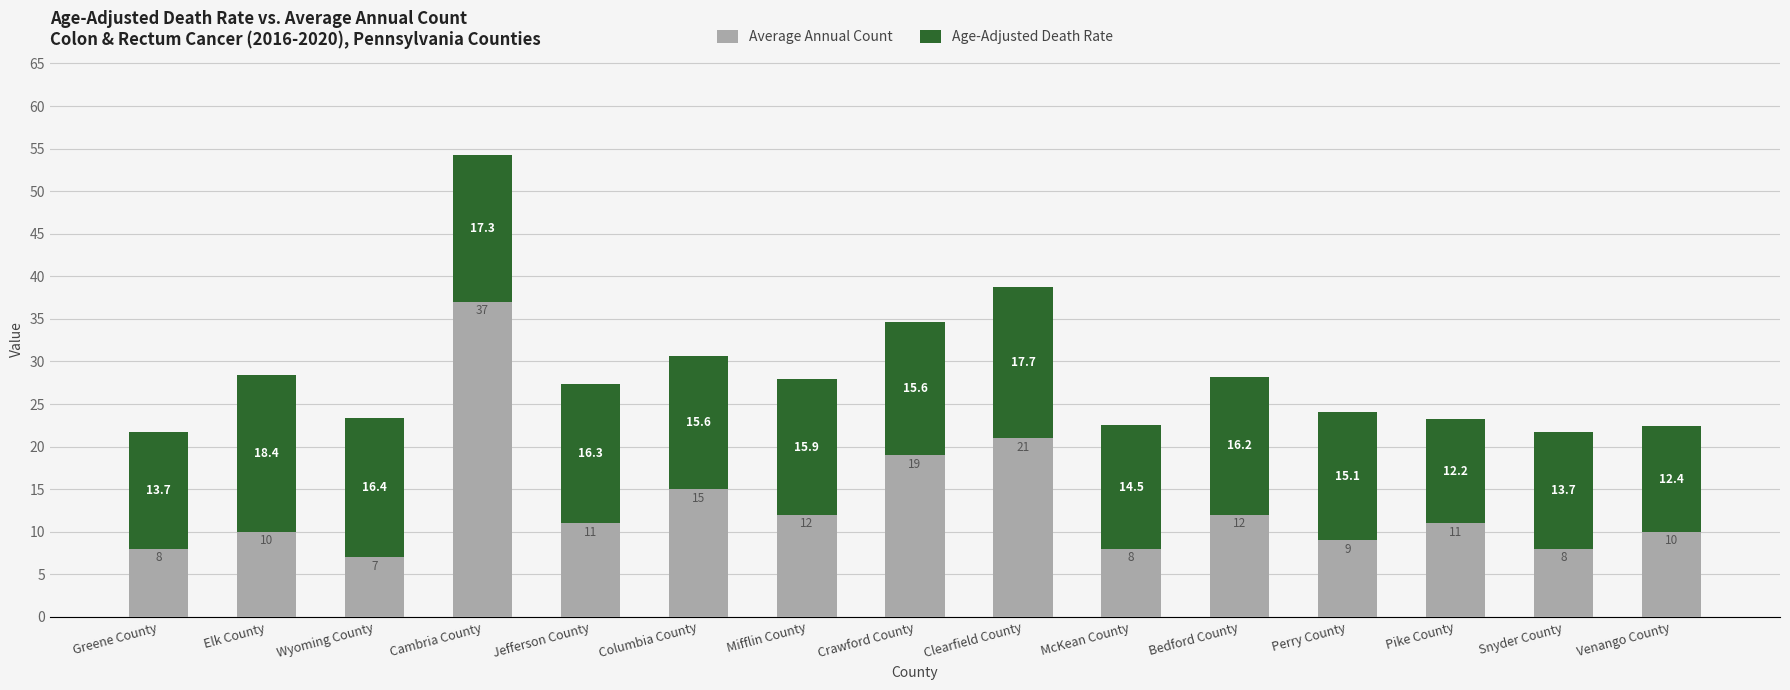

How many distinct data groups are displayed?

2